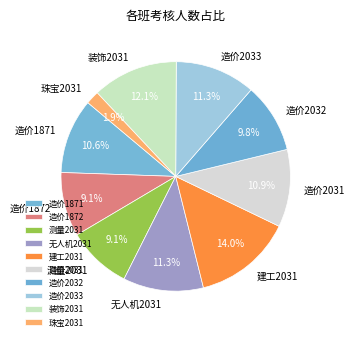

Which slice is the largest?

建工2031